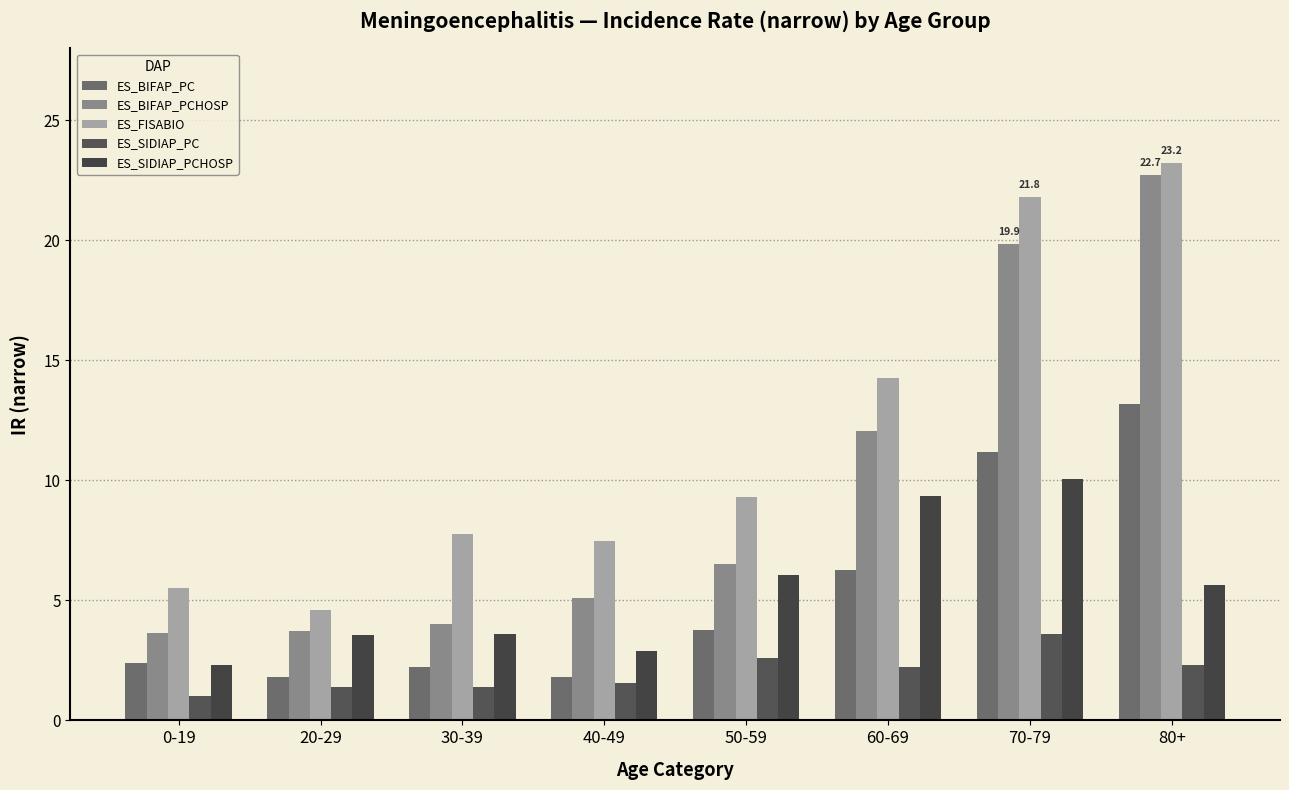

What value does the ES_BIFAP_PCHOSP series have at 40-49?

5.1